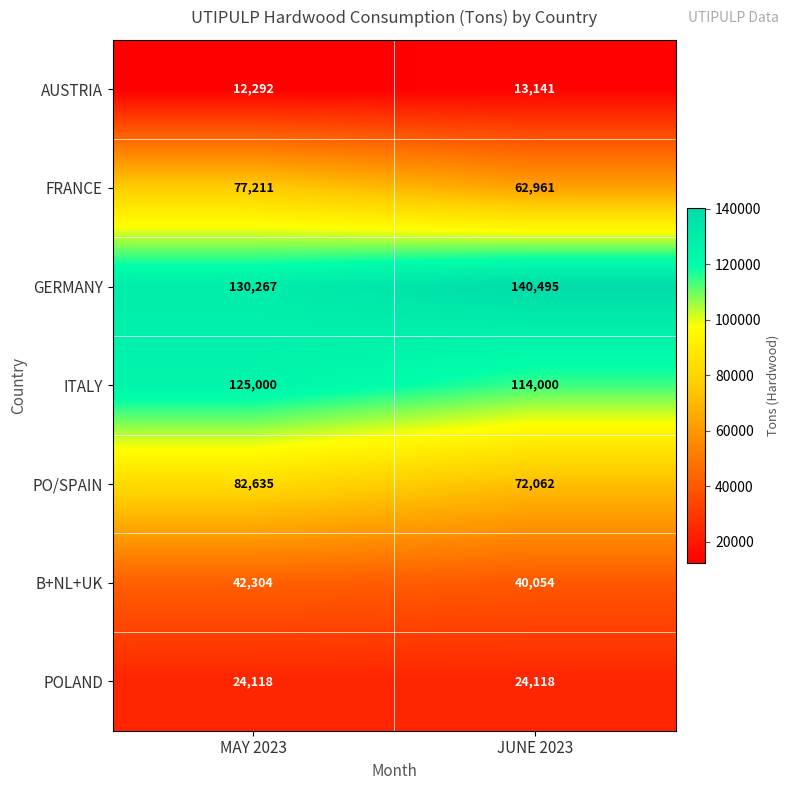

Reading left to right, extract all data points from this chart.

AUSTRIA: 12292	13141
FRANCE: 77211	62961
GERMANY: 130267	140495
ITALY: 125000	114000
PO/SPAIN: 82635	72062
B+NL+UK: 42304	40054
POLAND: 24118	24118